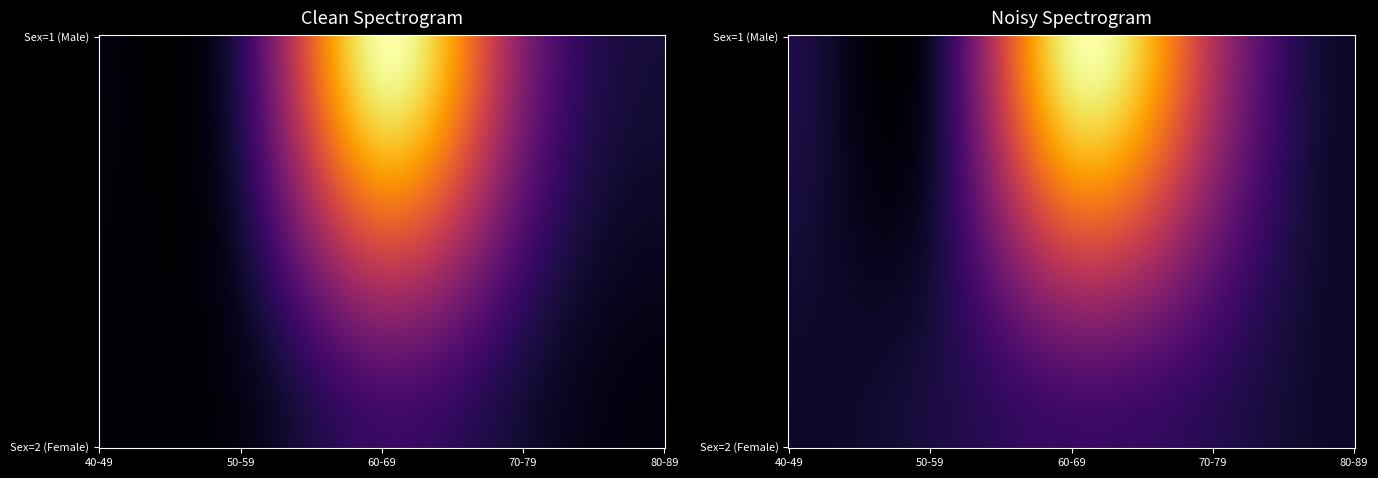

Which series has the largest total across all categories?

Sex=1 (Male)